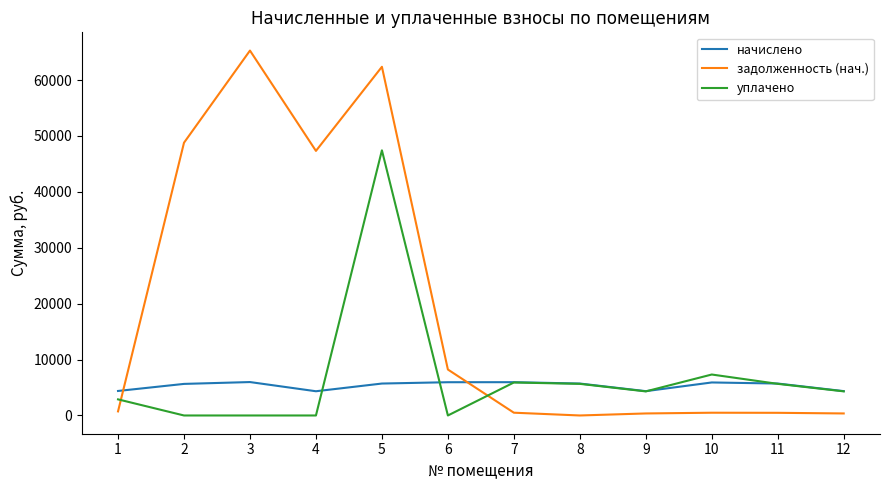

Is the value of начислено at 3 greater than the value of задолженность (нач.) at 9?

Yes